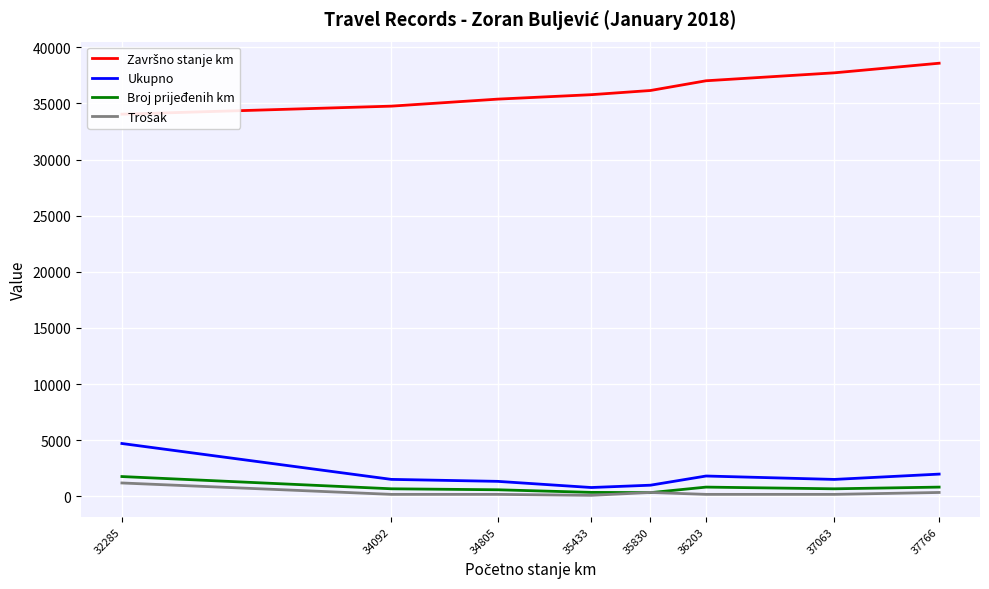

Which series has the widest spread of values?

Završno stanje km